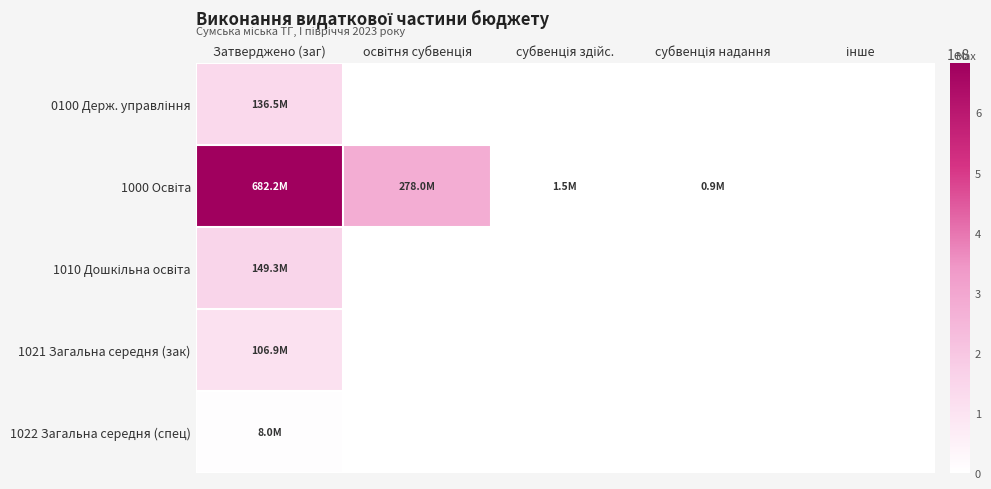

Which series has the largest range (max minus min)?

1000 Освіта